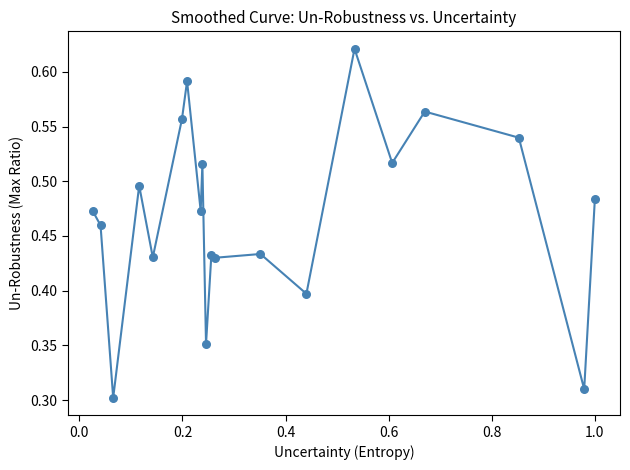

Does the chart have visible grid lines?

No